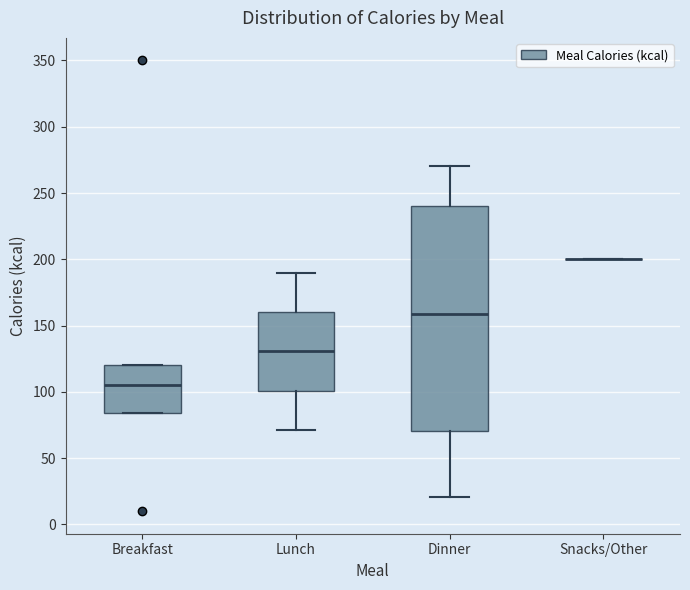

Reading left to right, read every box against the y-axis: the position of its median line, the range the box covers, and the ends of its whiskers. The values are not printed on the chart, so give them approximately, as read against the axis.

Breakfast: median 105, box 85 to 120, whiskers 85 to 120
Lunch: median 130, box 100 to 160, whiskers 70 to 190
Dinner: median 160, box 70 to 240, whiskers 20 to 270
Snacks/Other: box collapsed to a line at 200, whiskers 200 to 200